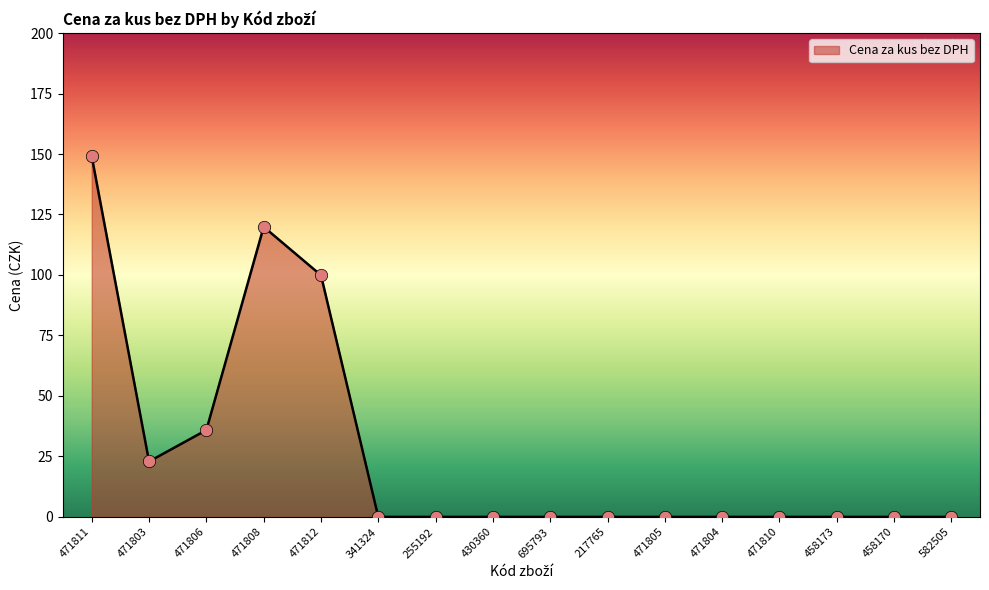

What is the change in value from 471811 to 458170?

-149.0